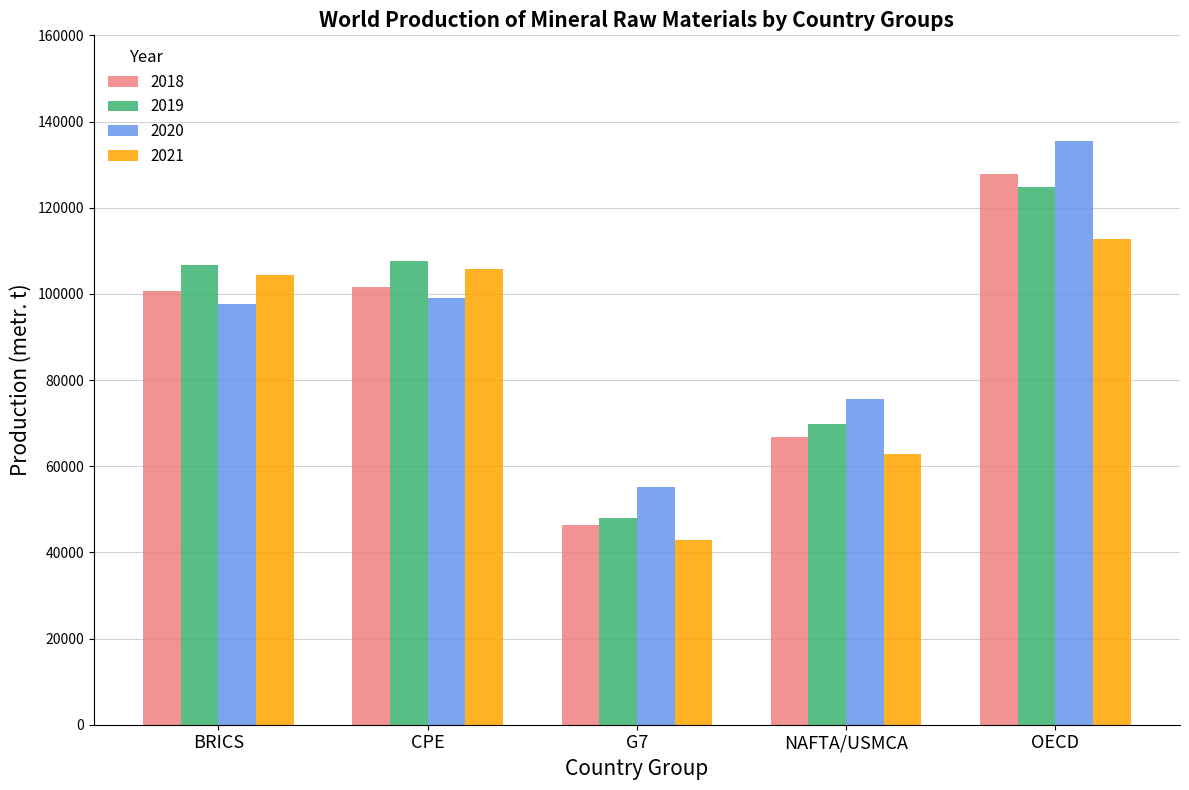

Read the 2021 value at CPE.

105675